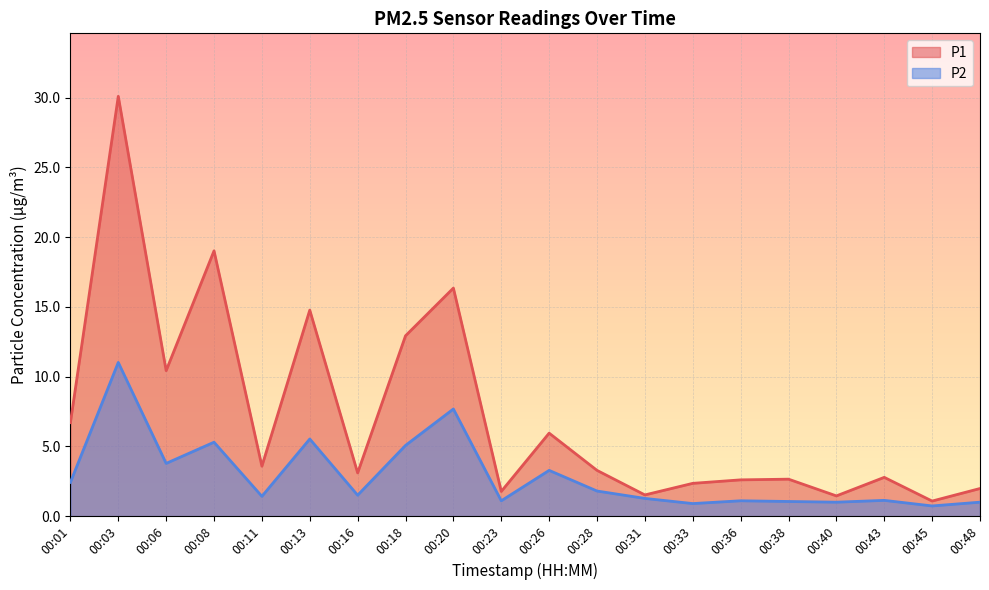

The value of P2 at 00:43 is 0.7. True or false?

False